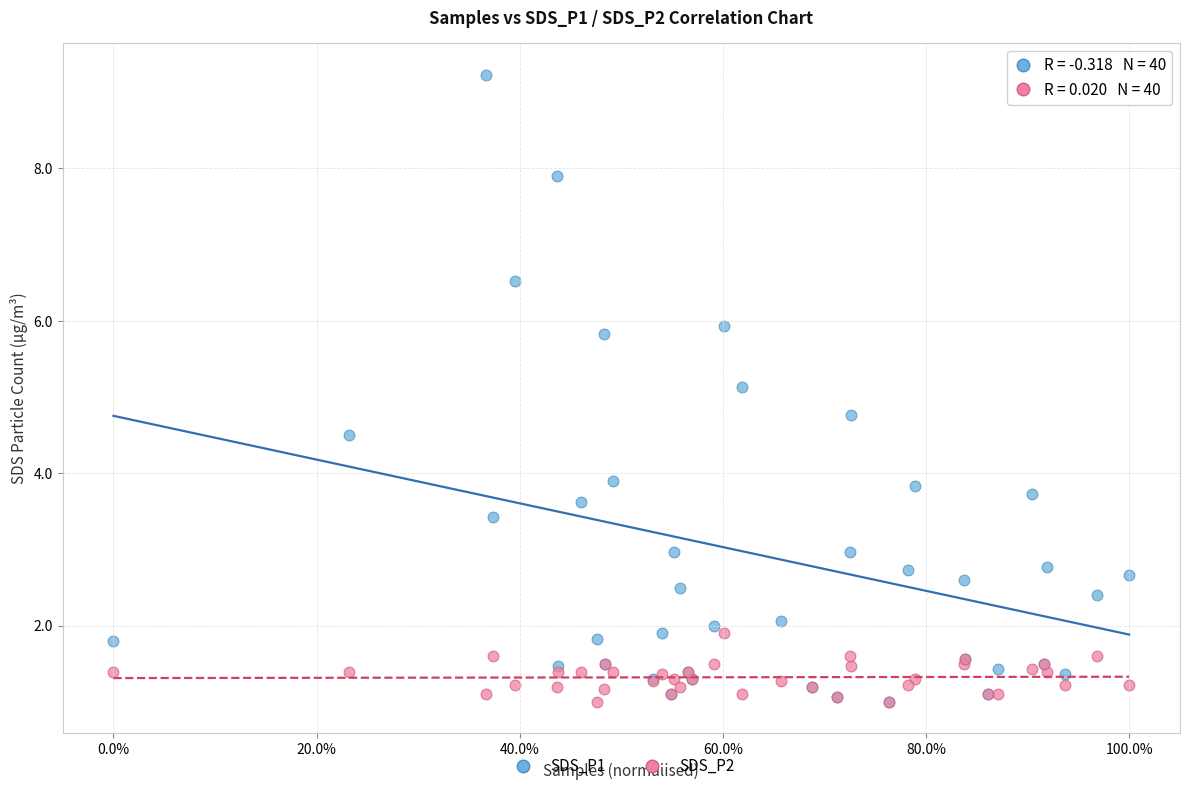

Across all series, what Y value is closest to 5?

5.1